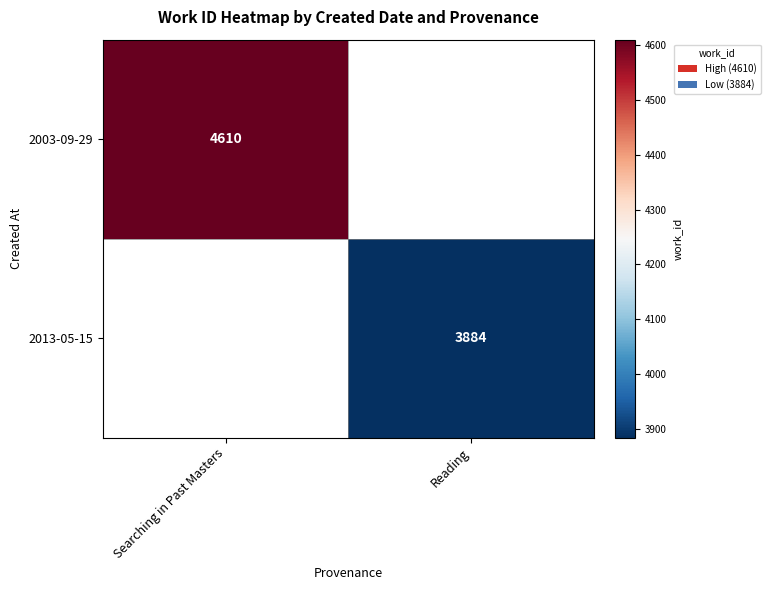

Is it true that 2003-09-29 equals 4610 at Searching in Past Masters?

True